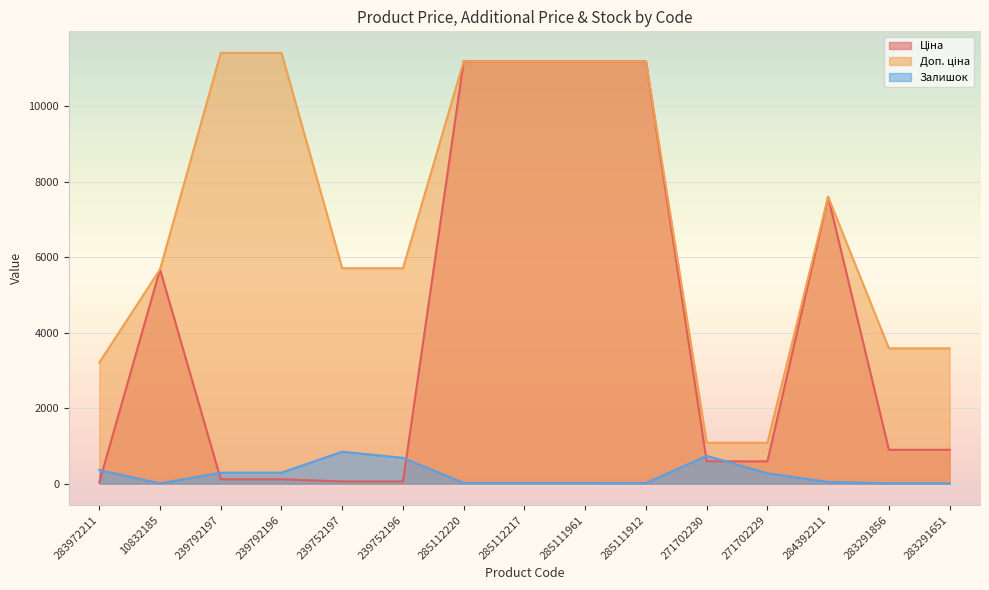

At which category is the sum across all series the highest?

285112220